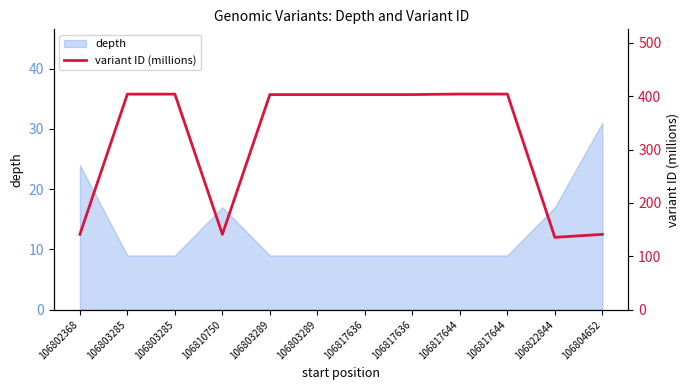

What is the sum of all values?

3786.6